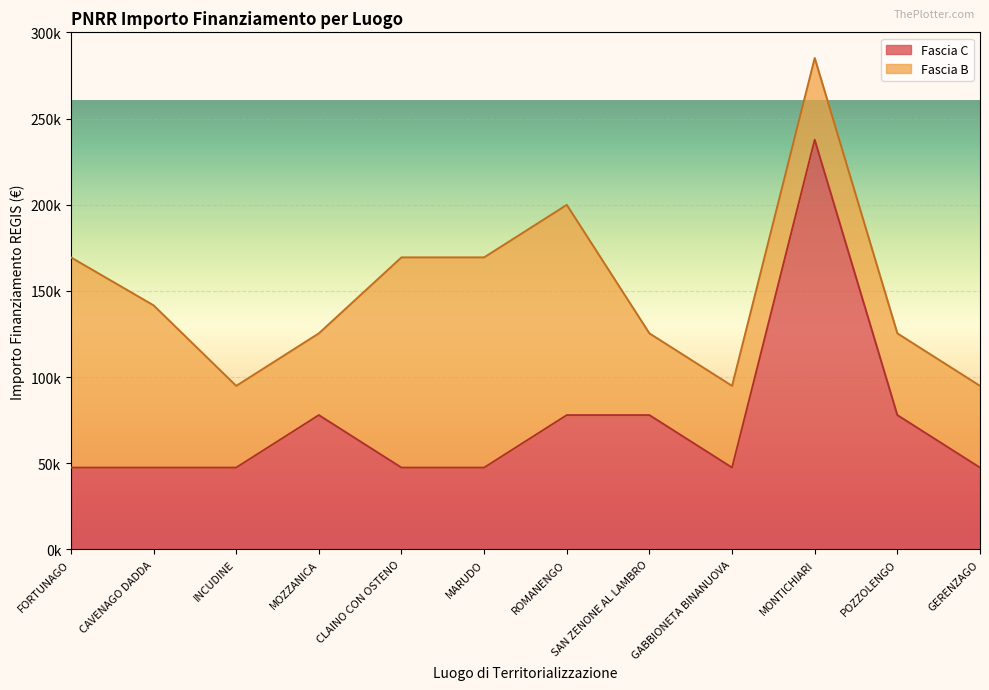

At which category does the data reach its first local valley?

GABBIONETA BINANUOVA